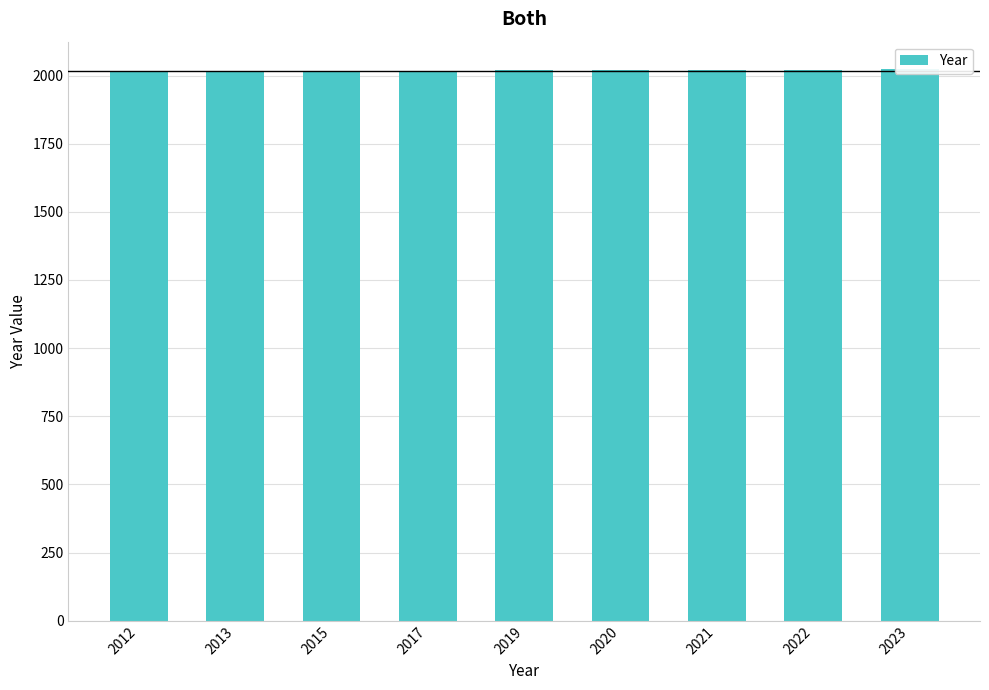

The value at 2017 is 2017. True or false?

True